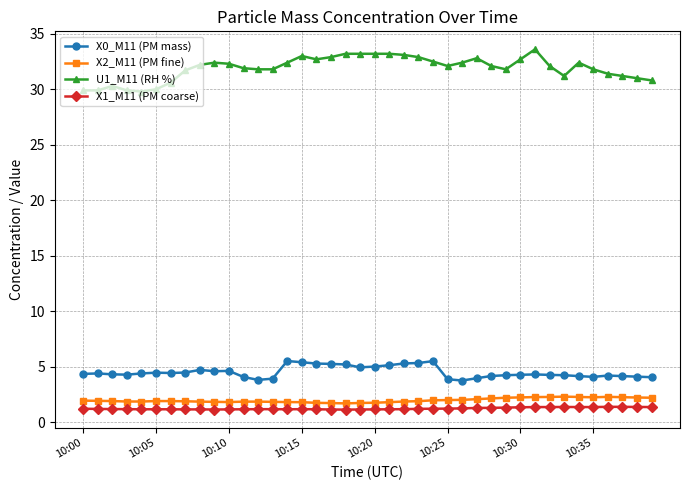

At how many categories does at least one series exceed 24?

40